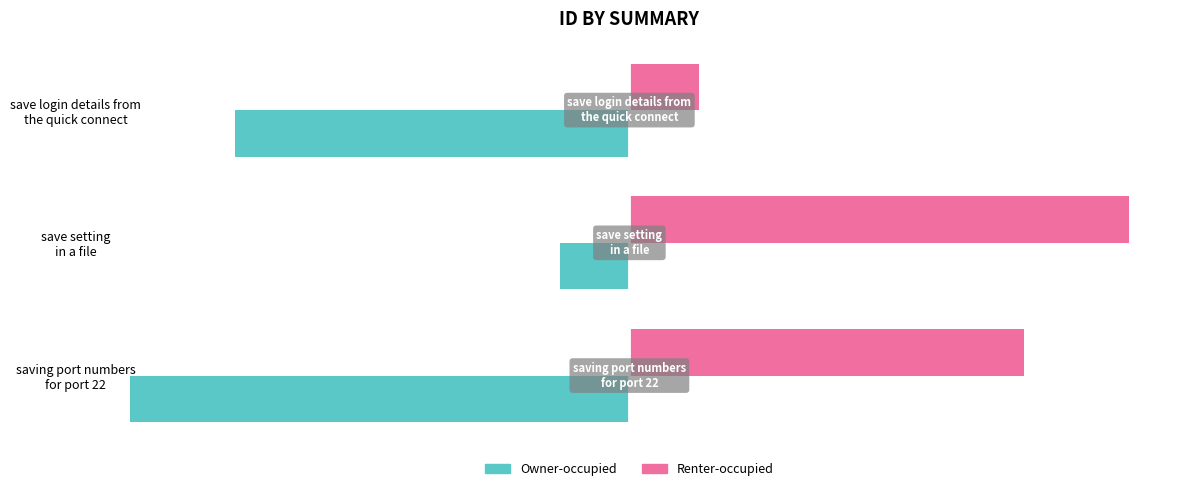

How many Renter-occupied values are between 1610 and 11589?

3